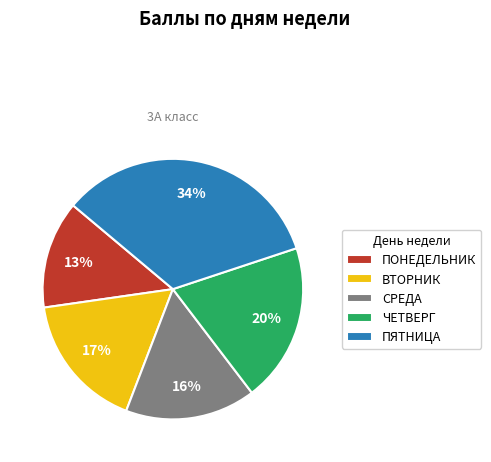

Is the sum of СРЕДА and ЧЕТВЕРГ greater than half?

No